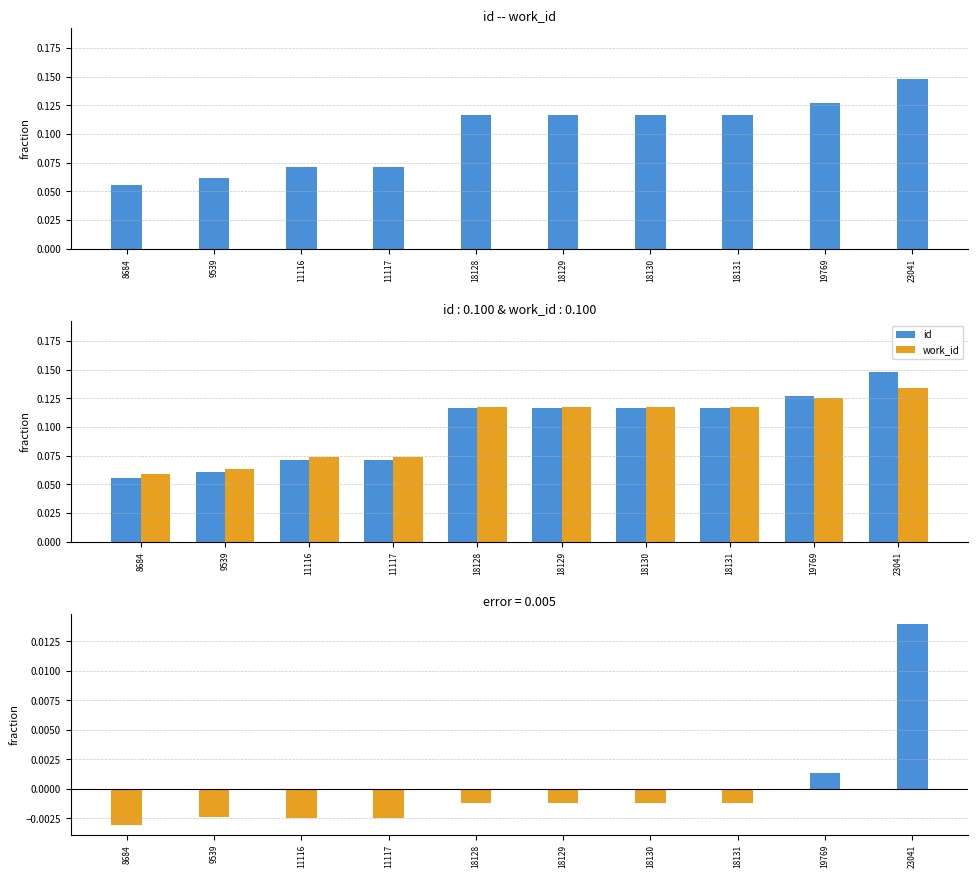

Is it true that id - work_id equals -0.0 at 11116?

False